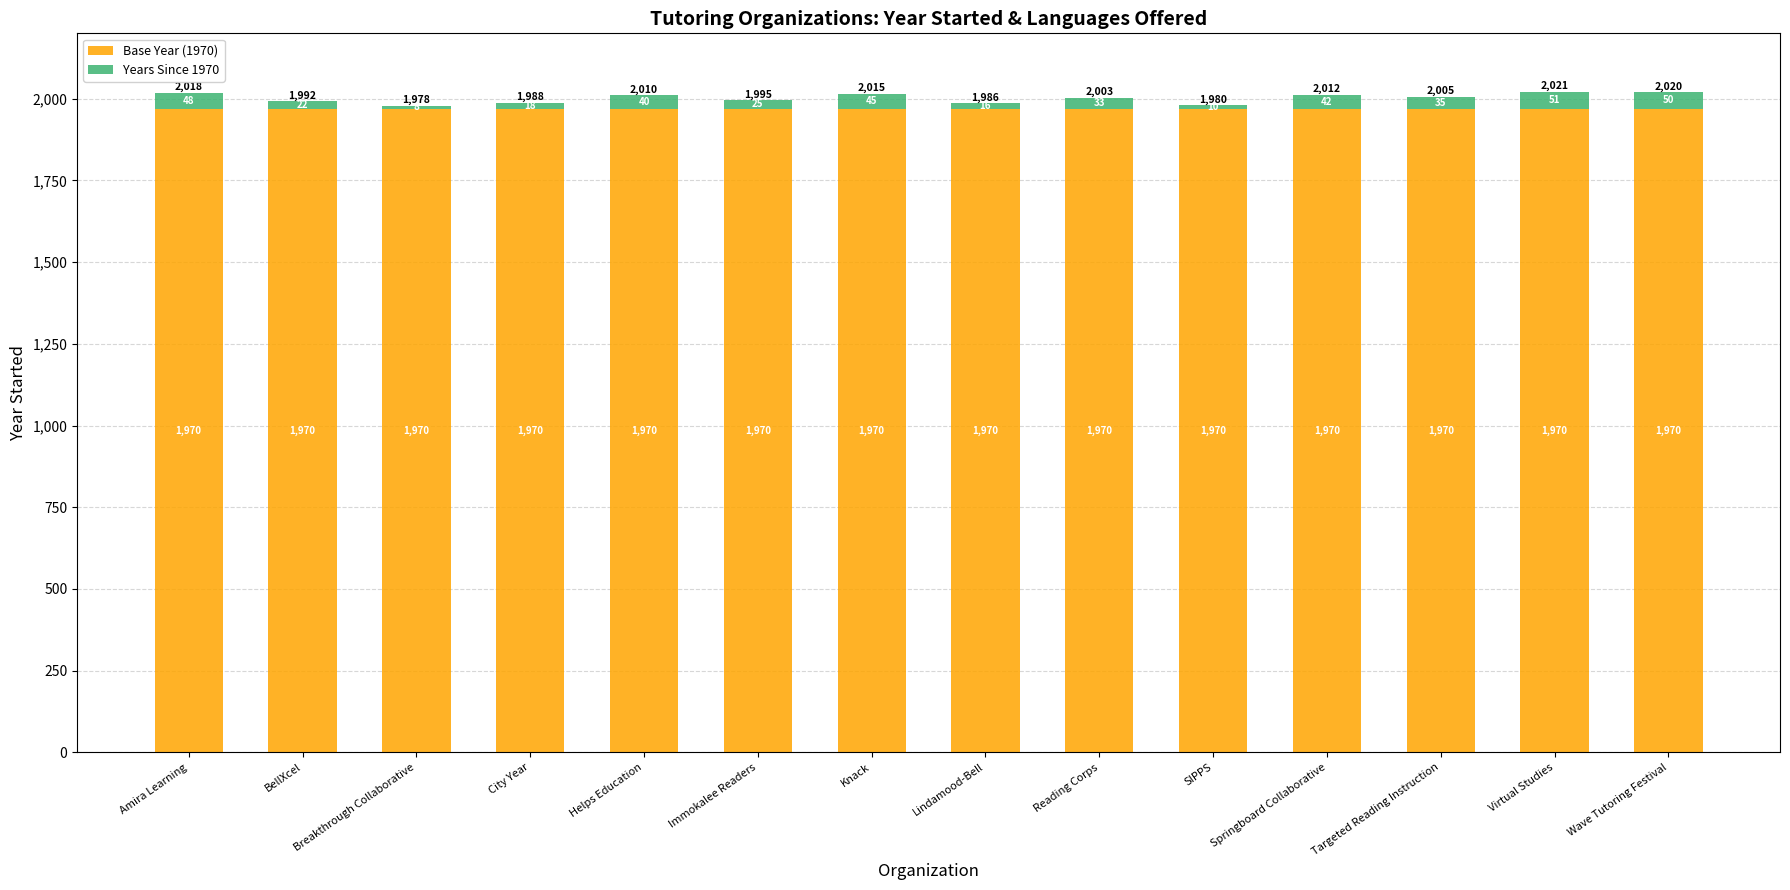

At which category is the sum across all series the highest?

Virtual Studies